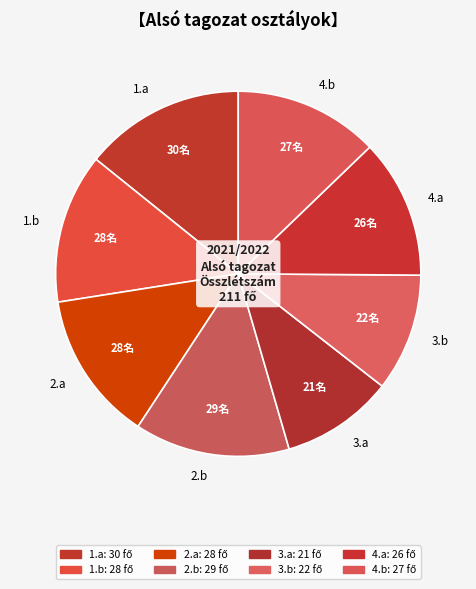

How many slices are in this pie chart?

8